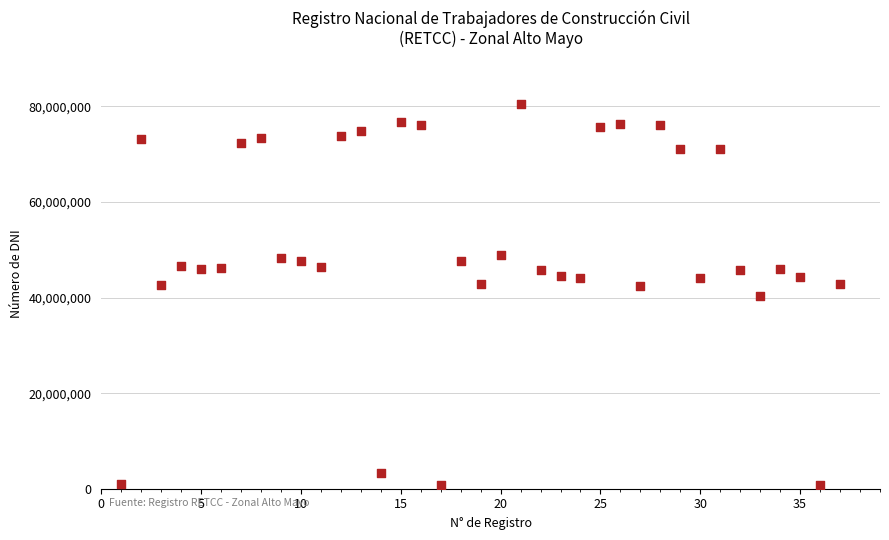

What is the range of X values (max minus min)?

36